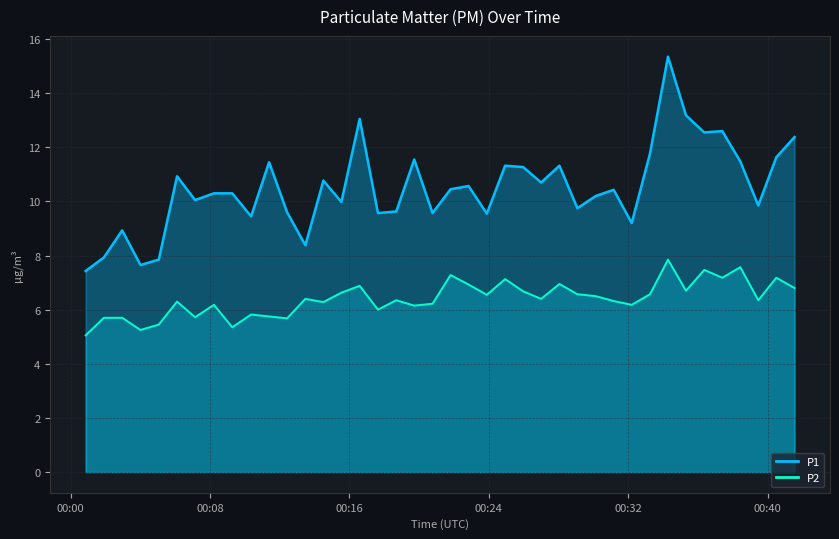

Which series has the widest spread of values?

P1